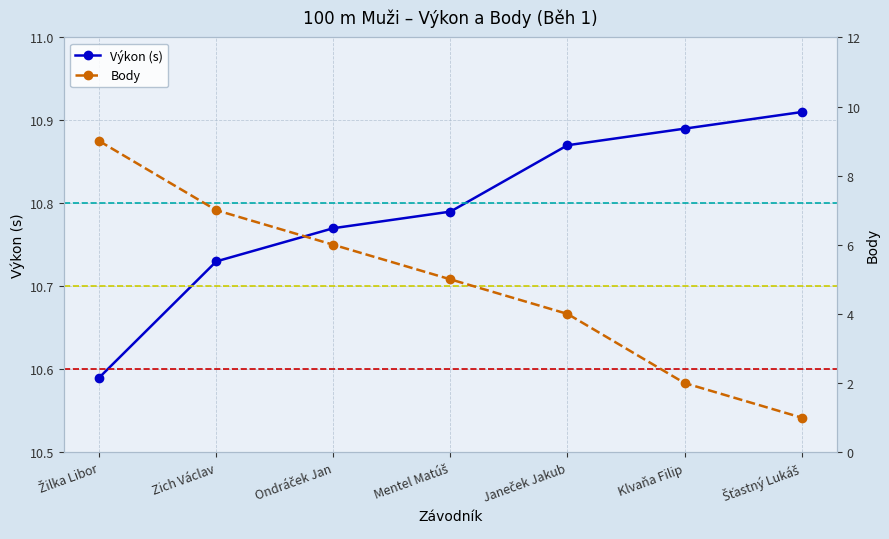

At how many categories does at least one series exceed 8?

7